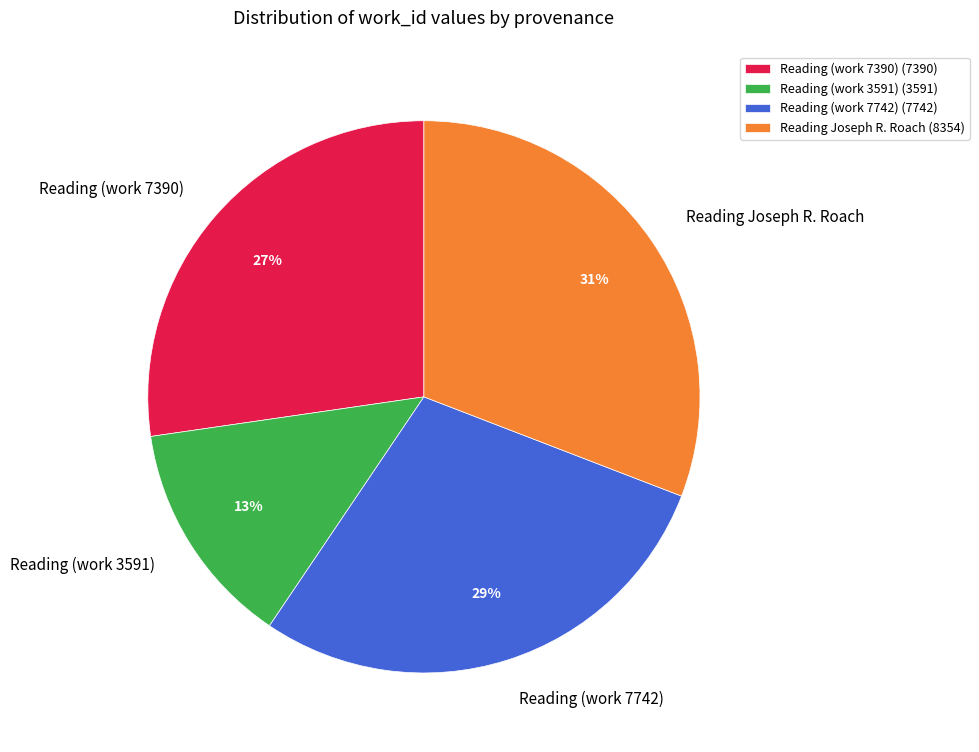

Count the number of slices in the pie.

4